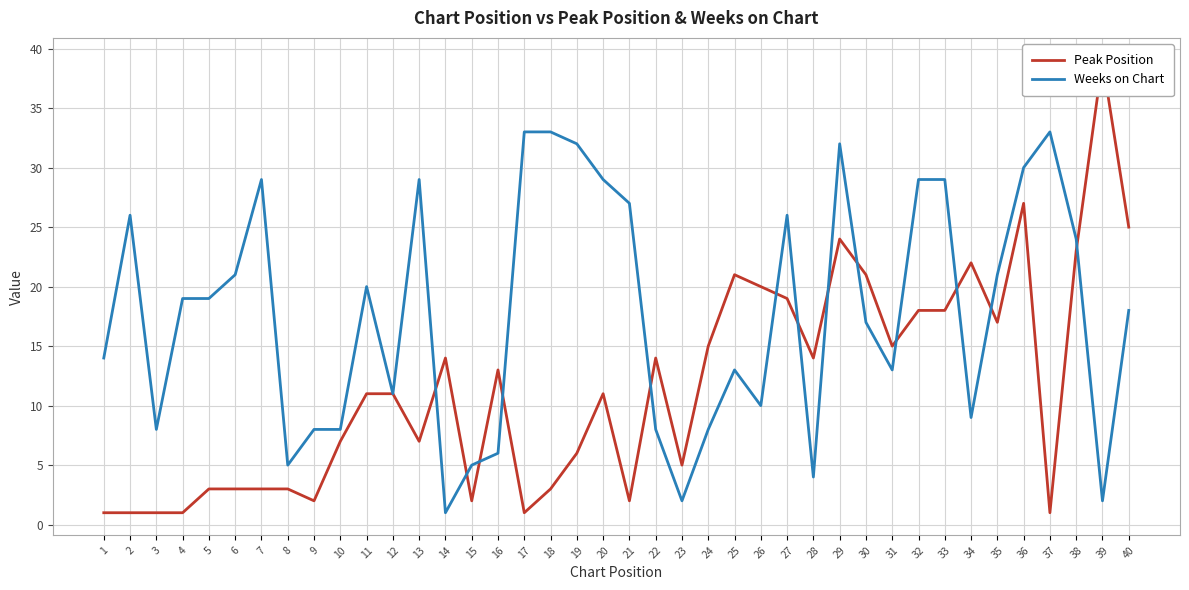

The Weeks on Chart series shows 12 at 22. True or false?

False